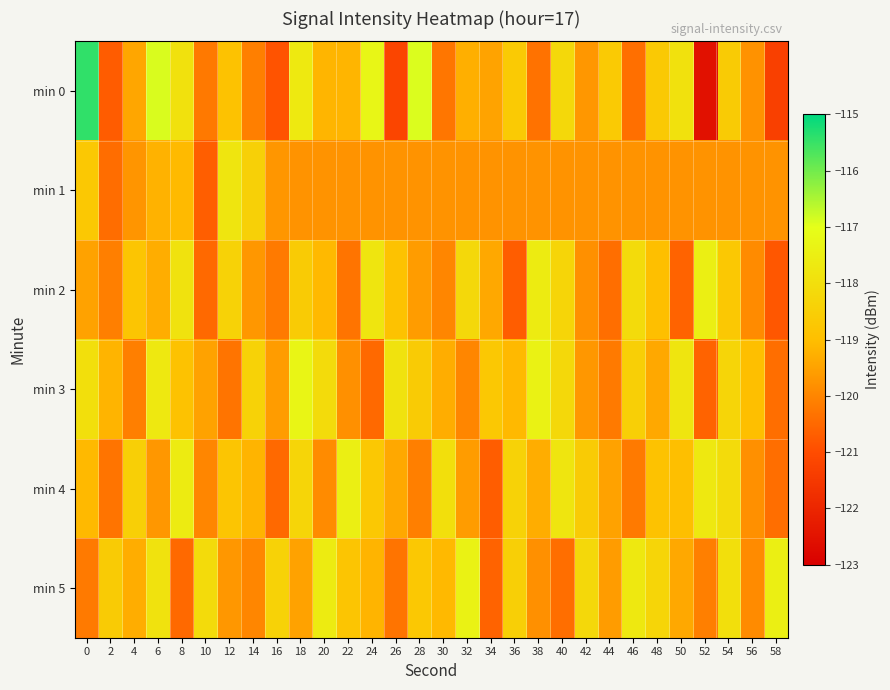

How many categories are shown in the chart?

30